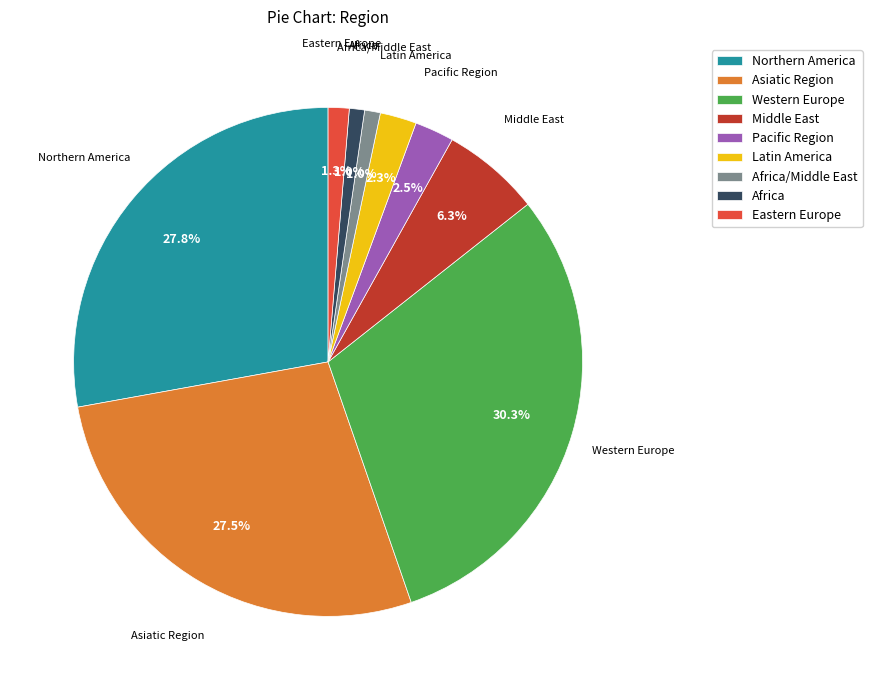

Combined, do Middle East and Asiatic Region account for over 50%?

No